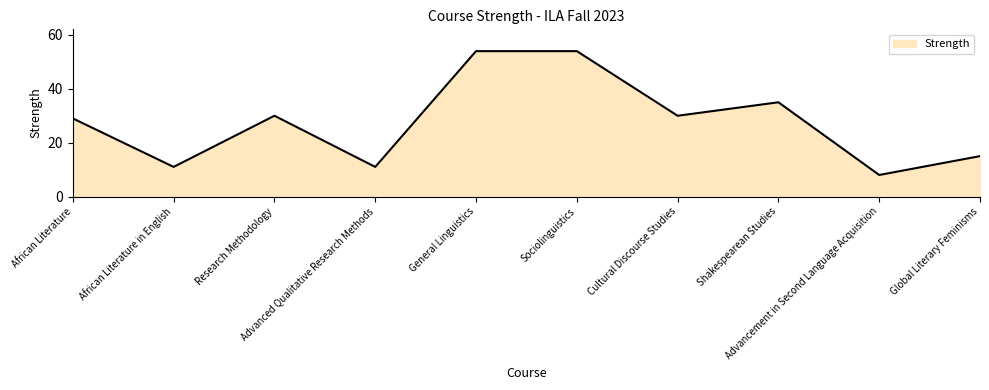

What is the minimum value shown in the chart?

8